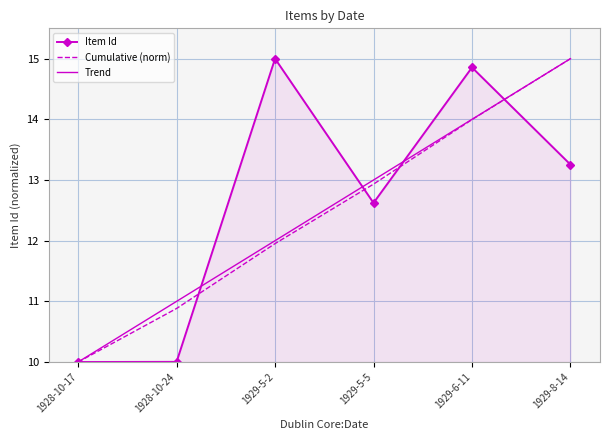

What is the maximum value for Trend?

15.0